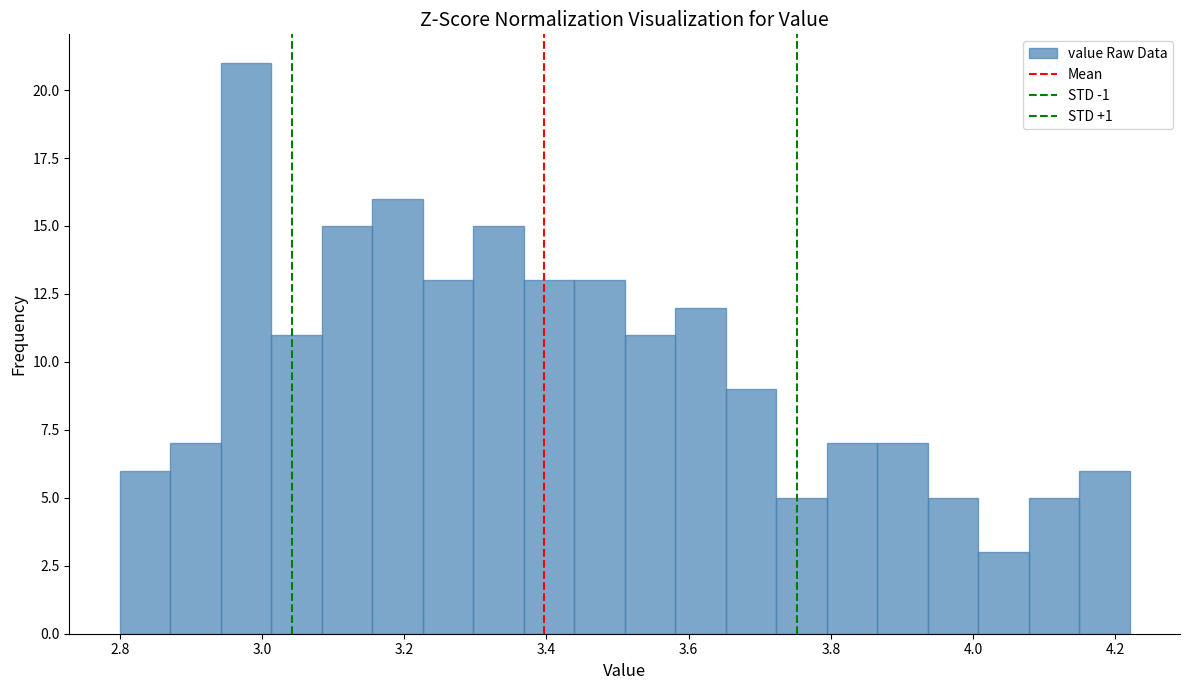

Around what value on the x-axis is the tallest bar? Give the approximate position of its centre, as read against the axis.

2.98